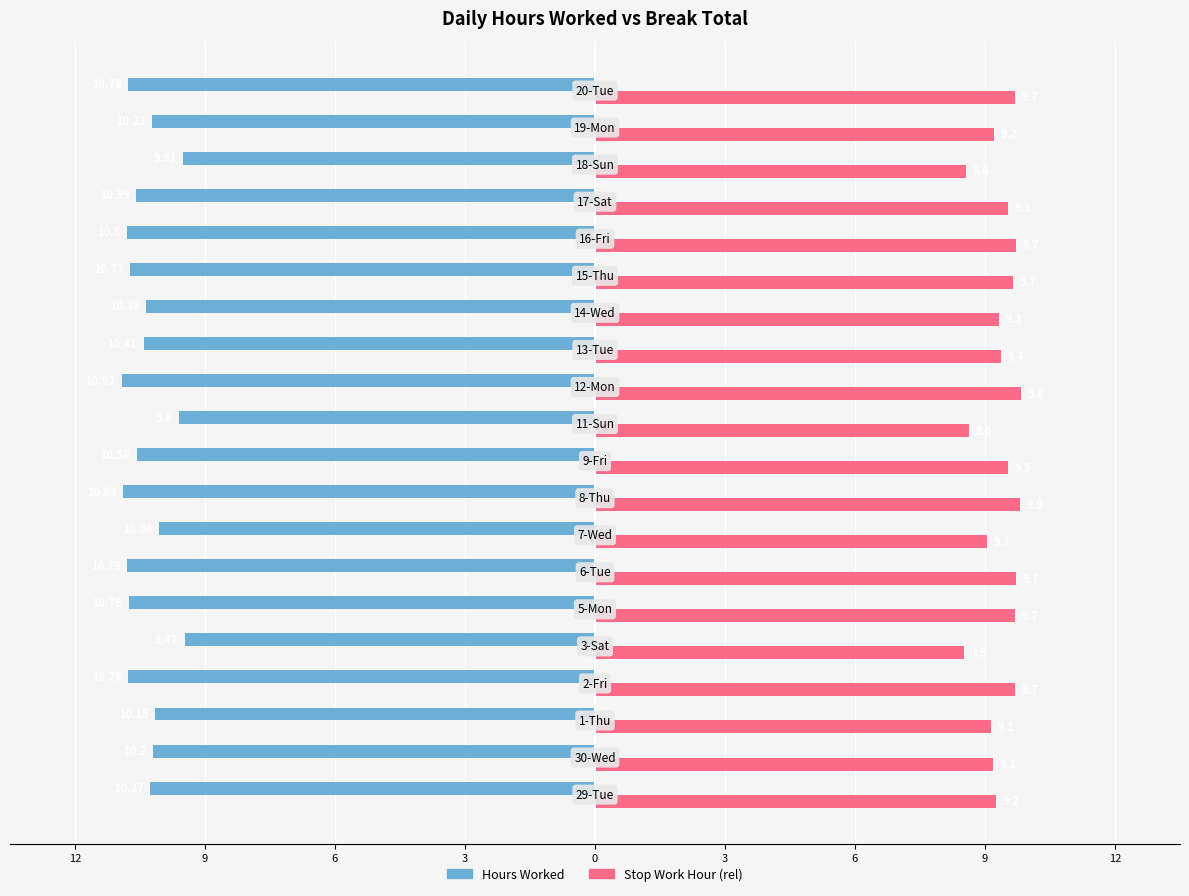

What is the difference between the second highest and minimum values in the Stop Work Hour (rel) series?

1.3